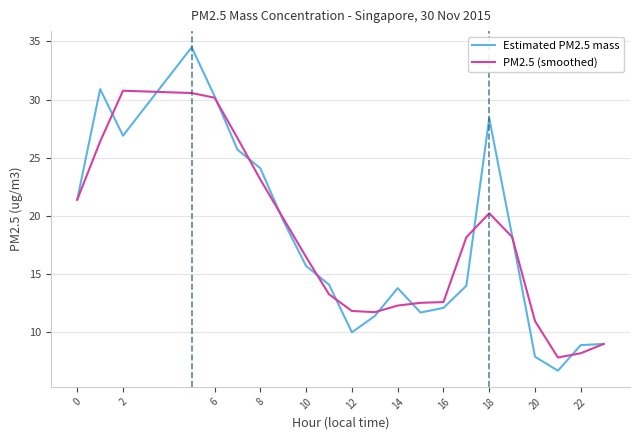

What is the maximum value for Estimated PM2.5 mass?

34.5